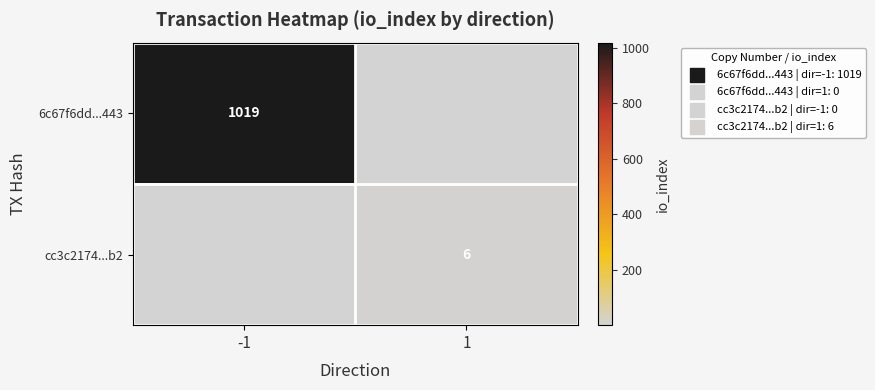

True or false: cc3c2174...b2 has a value of 3 at 1.

False